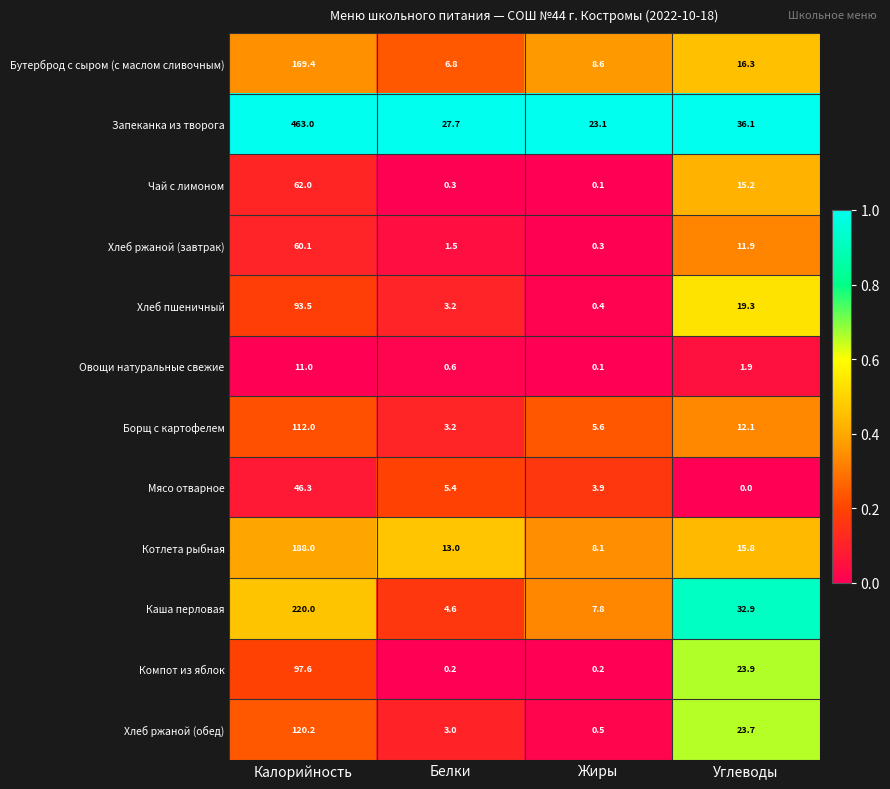

List the labels in order of Запеканка из творога value, smallest first.

Жиры, Белки, Углеводы, Калорийность